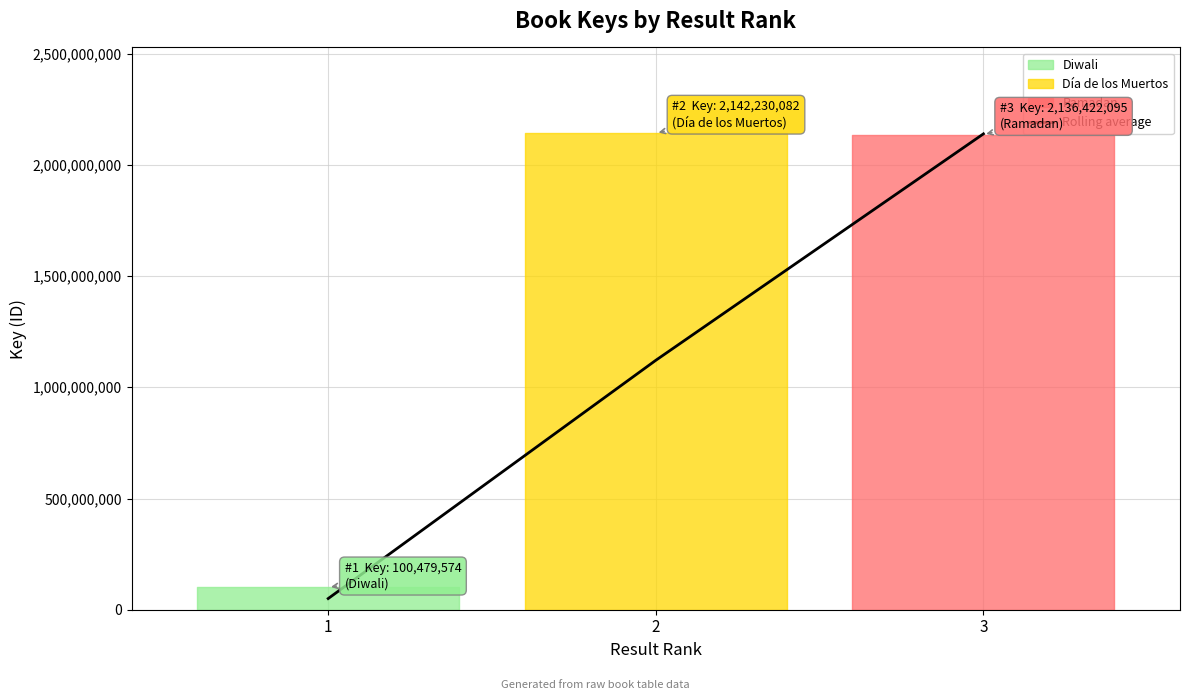

List the labels in order of Rolling average value, largest first.

3, 2, 1